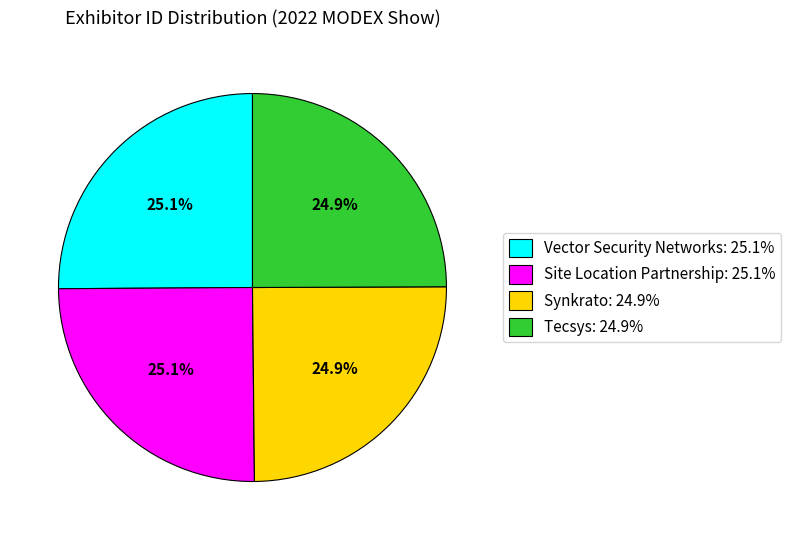

What is the total percentage of Vector Security Networks and Site Location Partnership?

50.2%